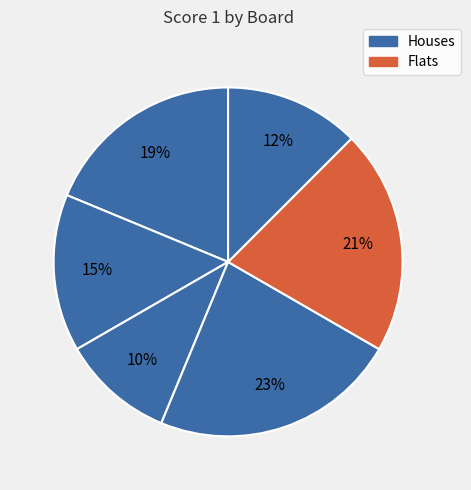

Count the number of slices in the pie.

6